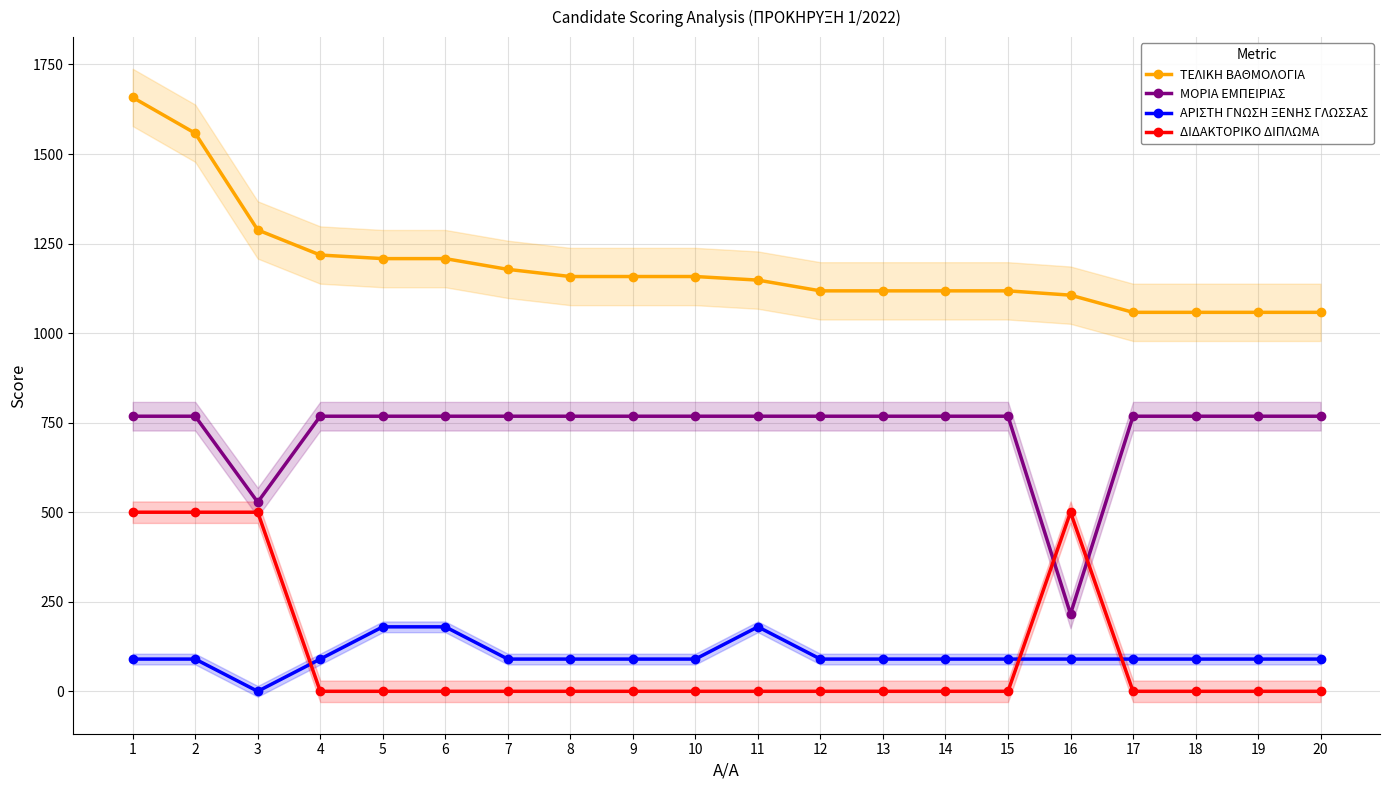

What is the average value of the ΑΡΙΣΤΗ ΓΝΩΣΗ ΞΕΝΗΣ ΓΛΩΣΣΑΣ series?

99